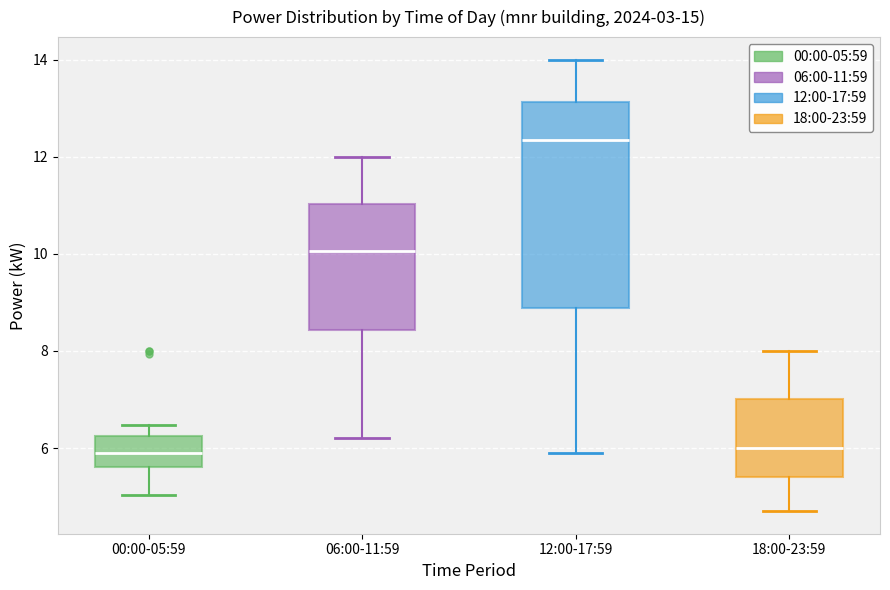

Reading left to right, read every box against the y-axis: the position of its median line, the range the box covers, and the ends of its whiskers. The values are not printed on the chart, so give them approximately, as read against the axis.

00:00-05:59: median 5.8, box 5.6 to 6.2, whiskers 5.0 to 6.4
06:00-11:59: median 10.0, box 8.4 to 11.0, whiskers 6.2 to 12.0
12:00-17:59: median 12.4, box 8.8 to 13.2, whiskers 6.0 to 14.0
18:00-23:59: median 6.0, box 5.4 to 7.0, whiskers 4.8 to 8.0